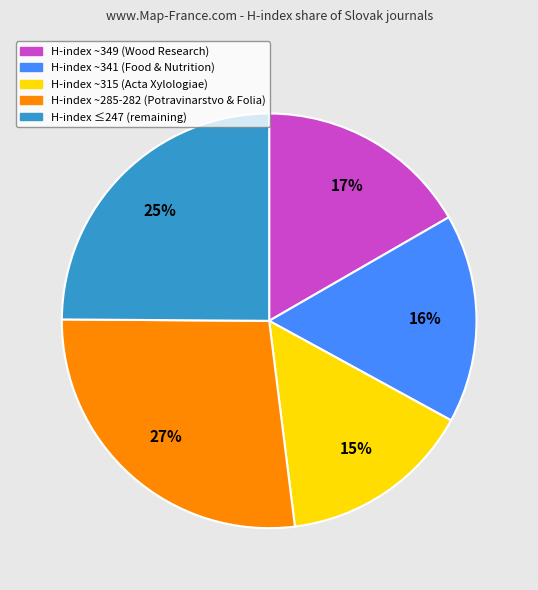

Is there any slice that represents more than half of the pie?

No